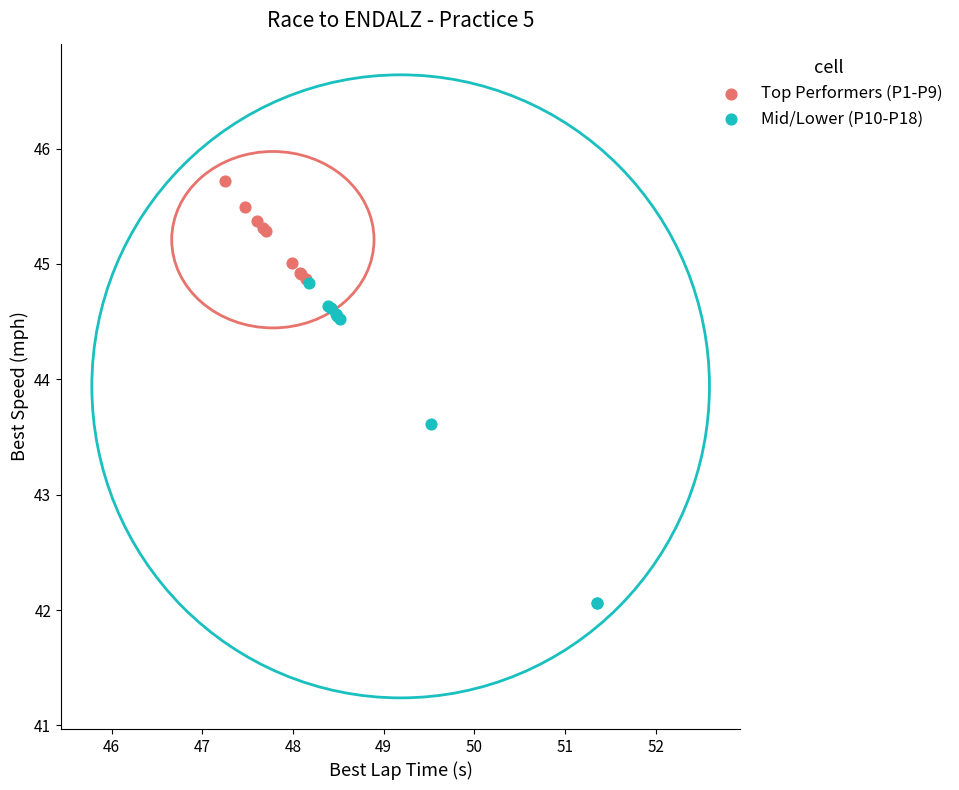

Which series contains the highest Y value?

Top Performers (P1-P9)